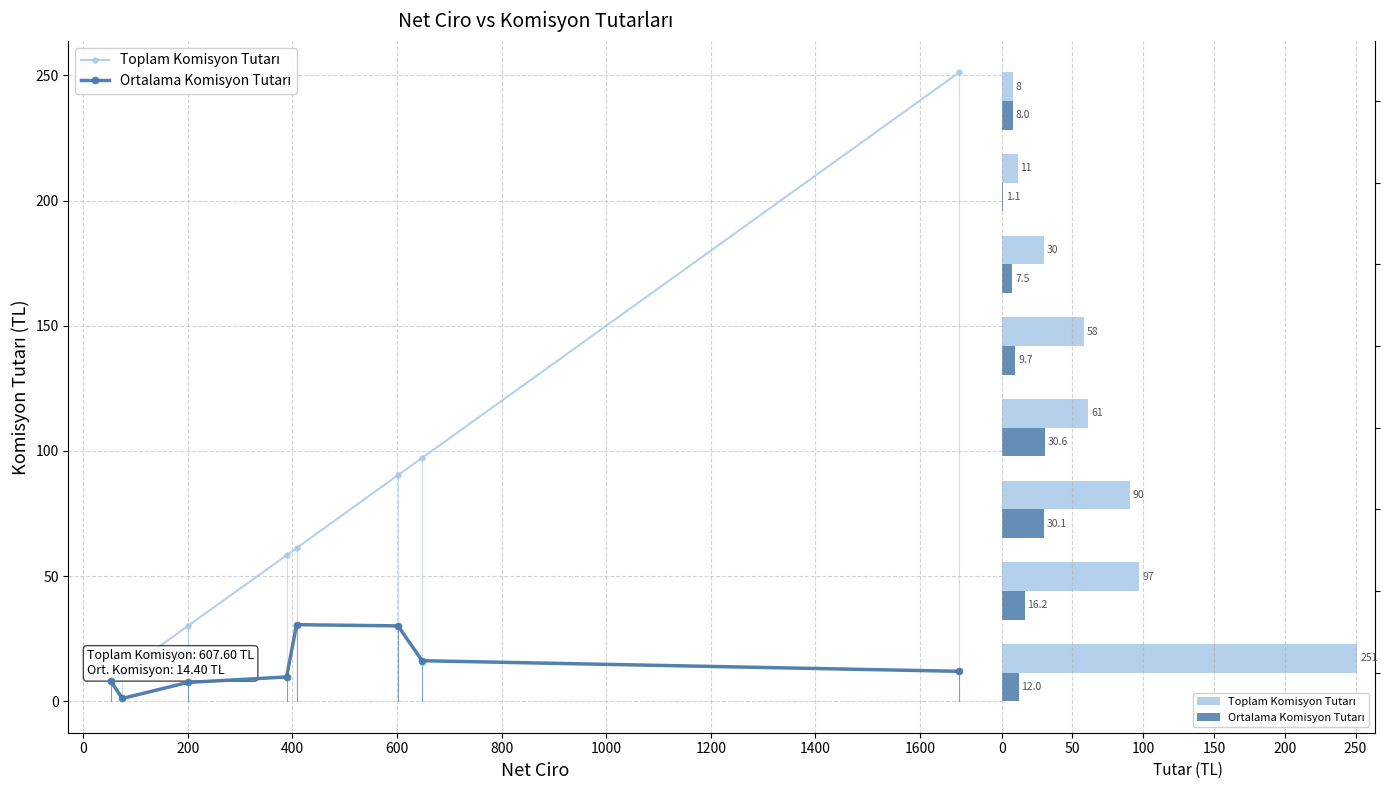

Which series has the widest spread of values?

Toplam Komisyon Tutarı